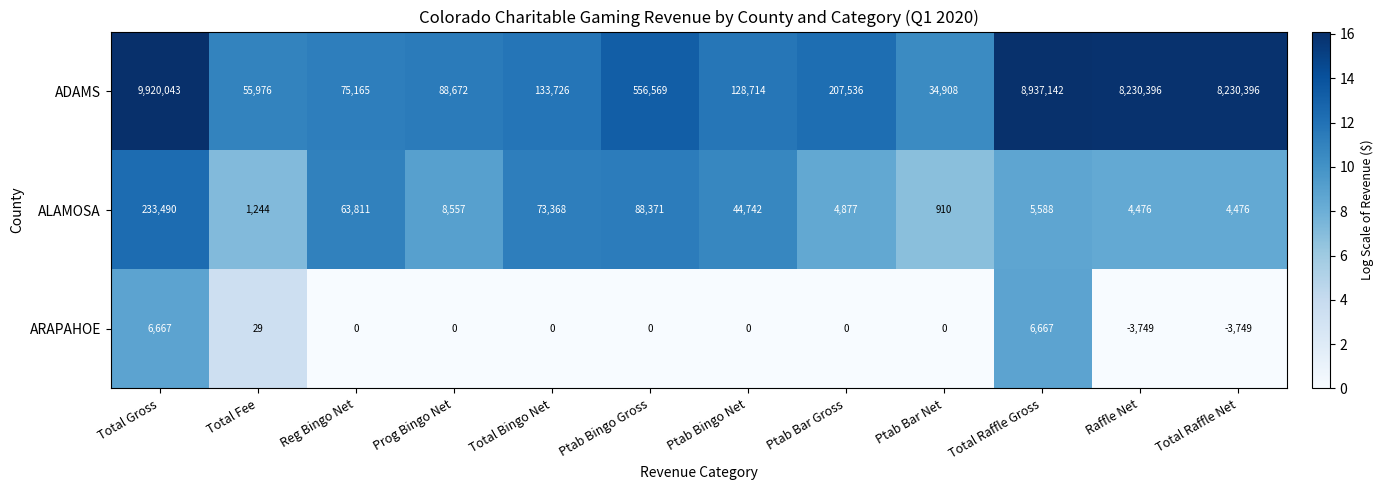

What is the sum of all ADAMS values?

36599243